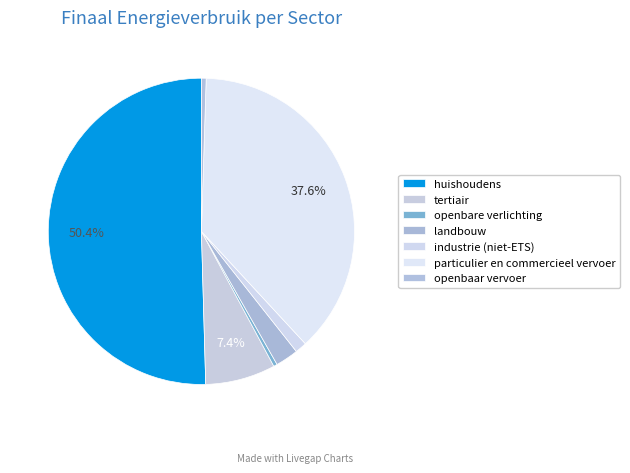

Which category accounts for the majority?

huishoudens